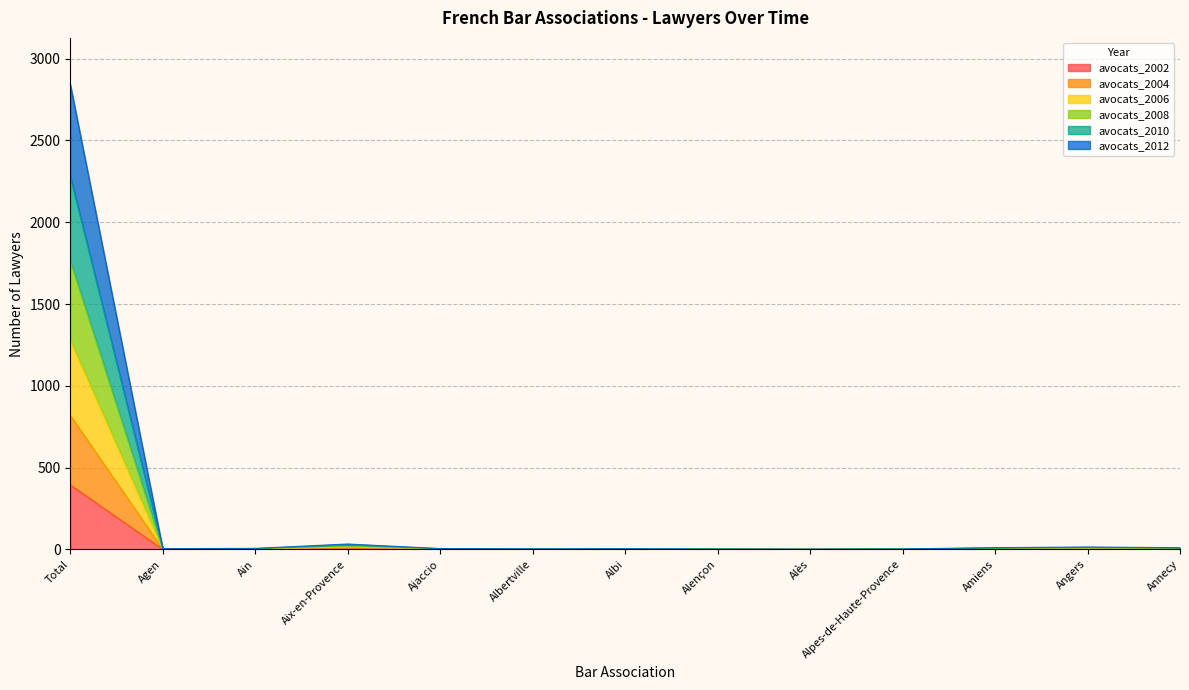

What is the label of the 1st point from the left?

Total